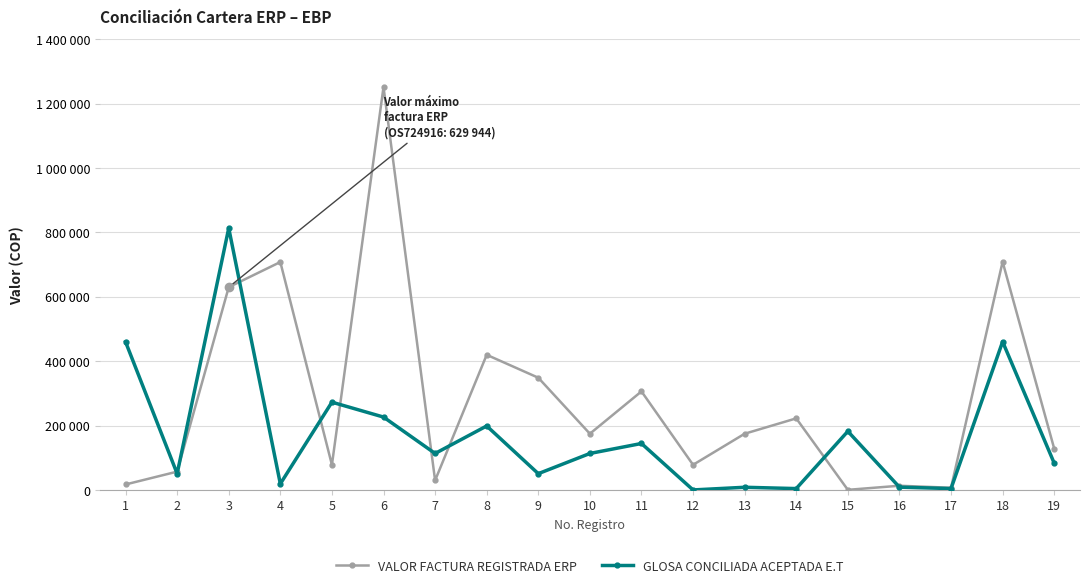

In GLOSA CONCILIADA ACEPTADA E.T, how many points are higher than both neighbors (excluding endpoints)?

7